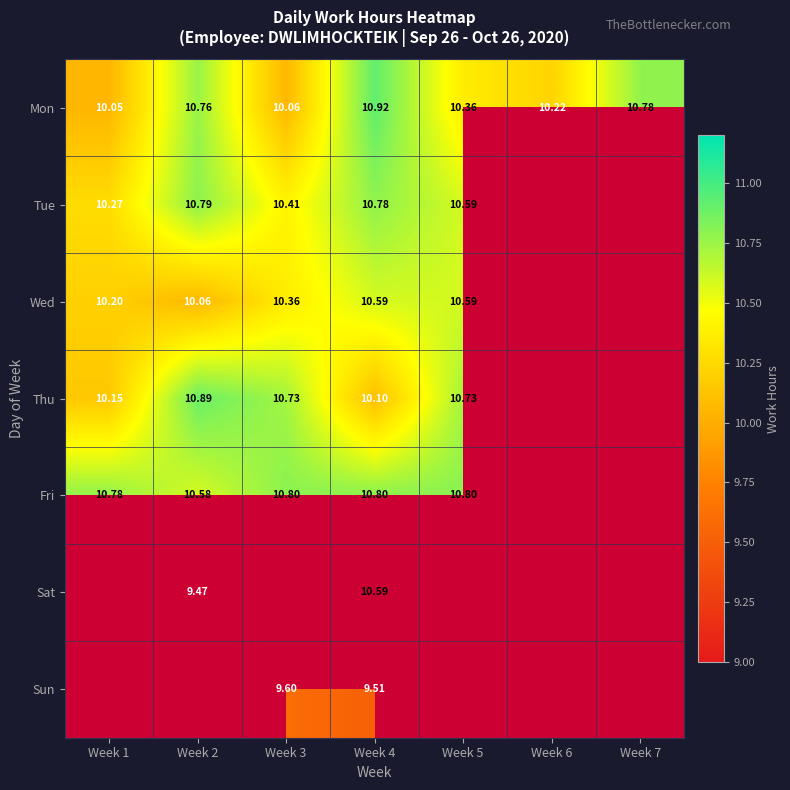

Is the value of Tue at Week 1 greater than the value of Thu at Week 5?

No